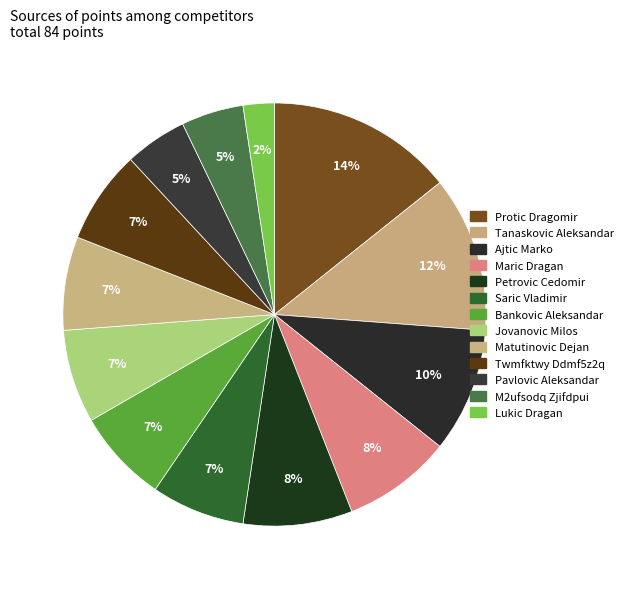

How many slices are in this pie chart?

13